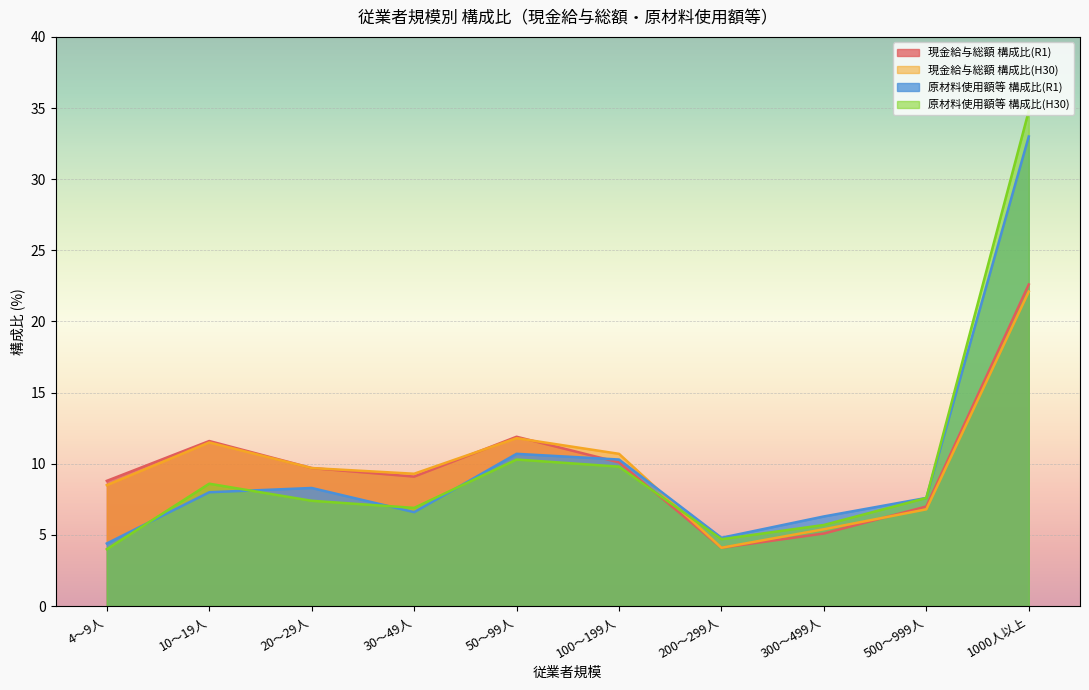

What is the difference between the highest and lowest values at 100～199人?

0.9